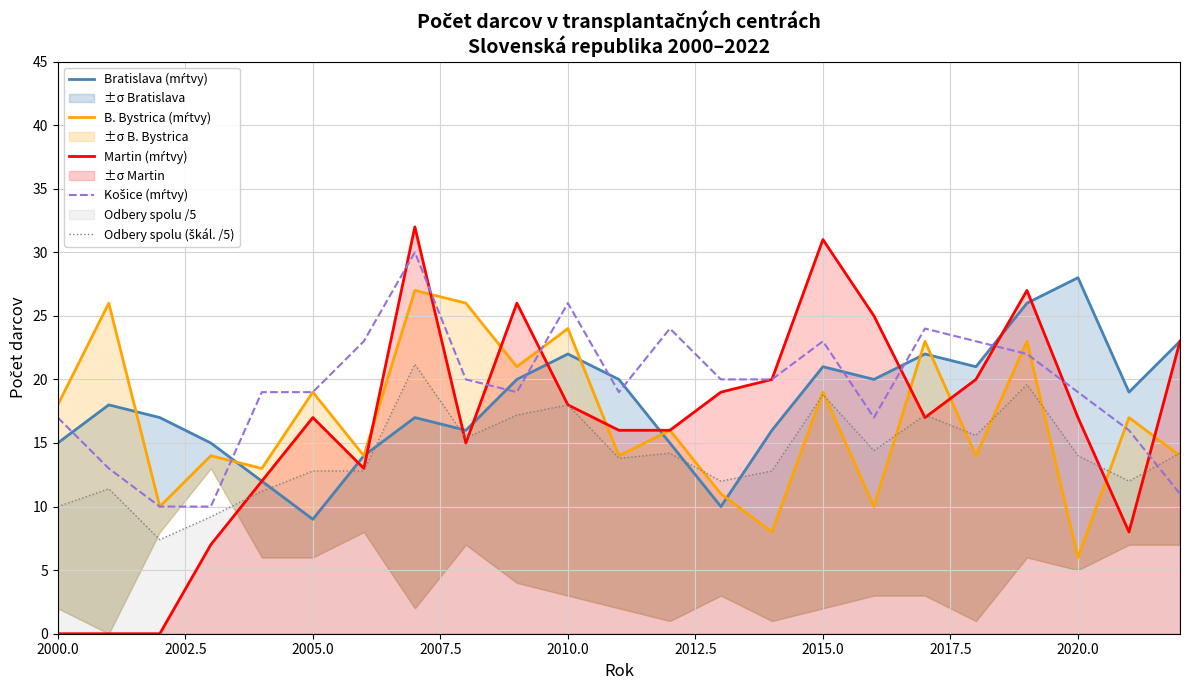

True or false: Martin (mŕtvy) and Bratislava (mŕtvy) intersect in this chart.

True